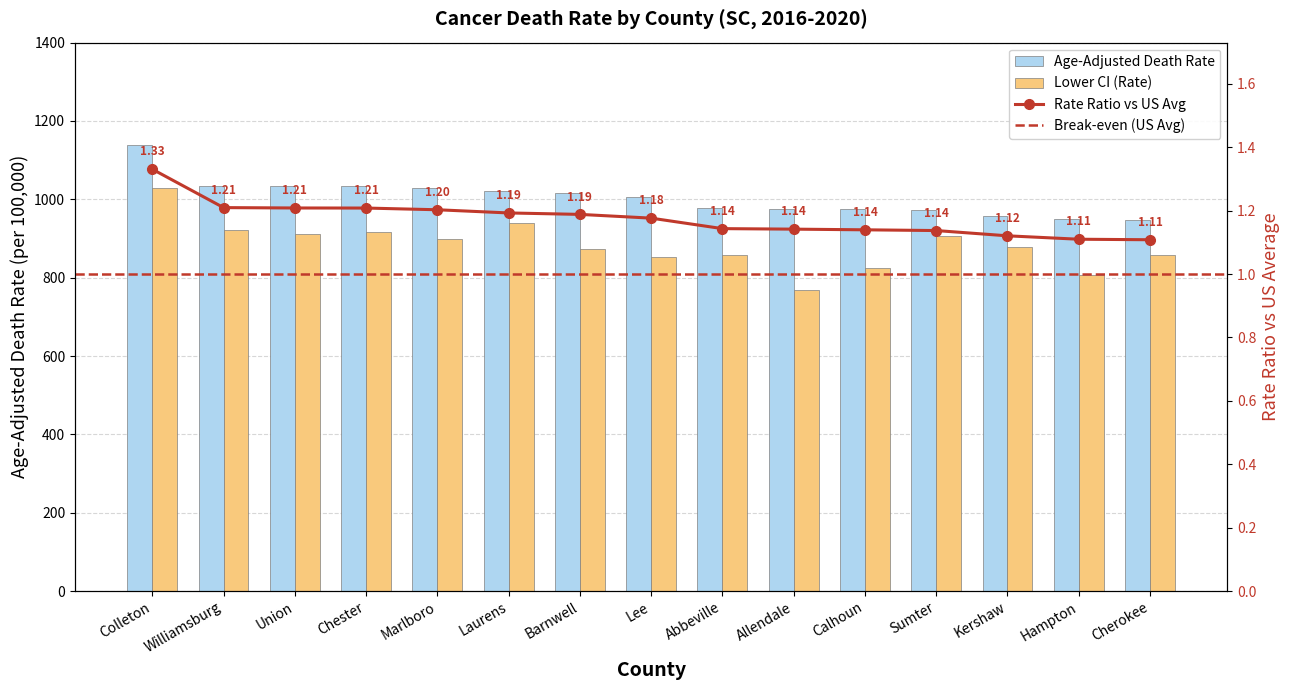

At which label is Lower CI (Rate) closest to 898?

Marlboro